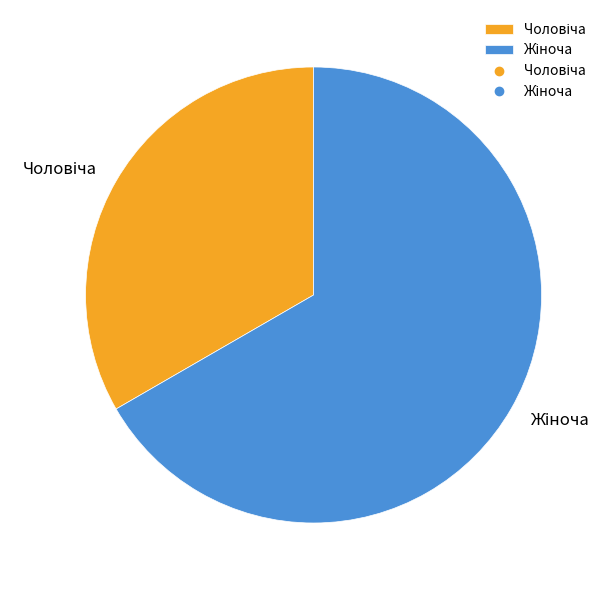

Is there a majority slice in this chart?

Yes